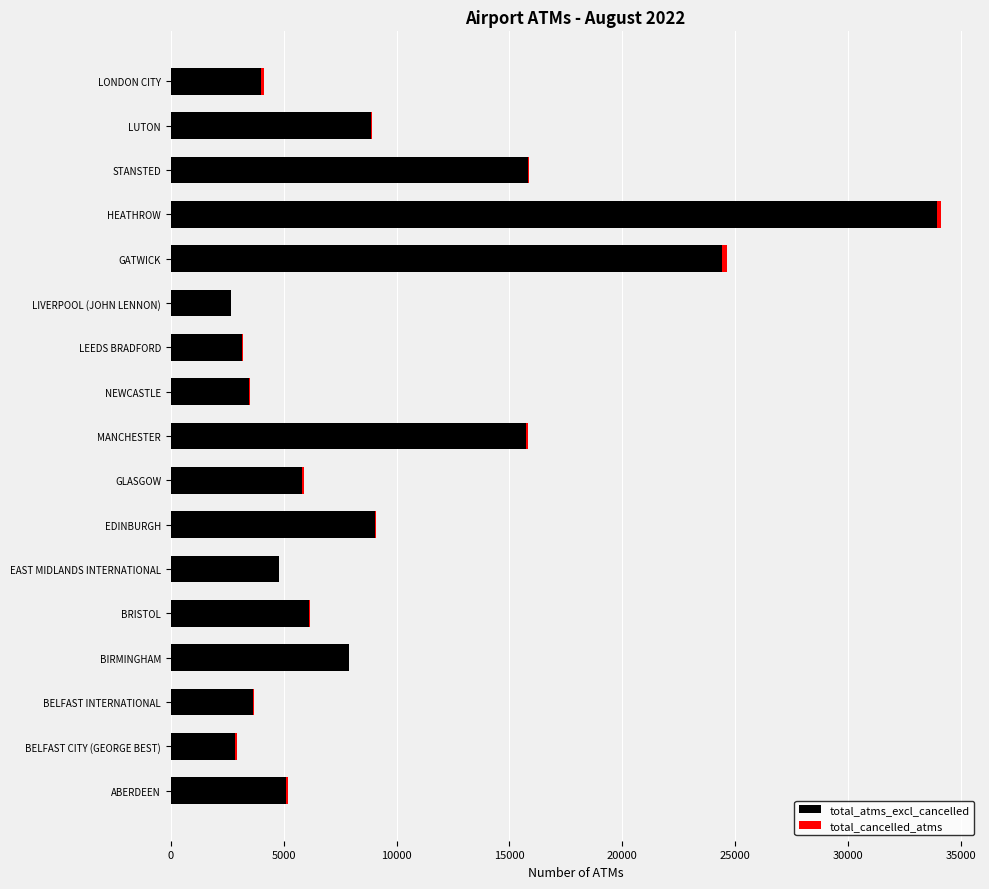

The total_atms_excl_cancelled series shows 5509 at LONDON CITY. True or false?

False